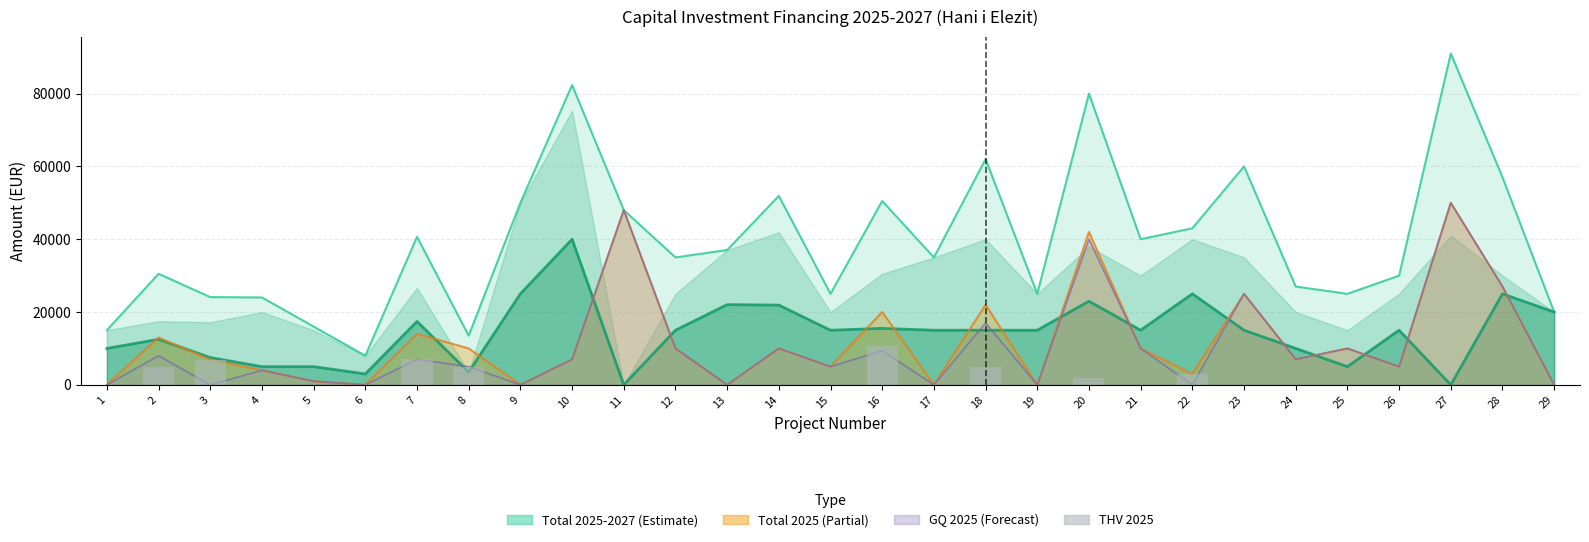

At which category does the chart reach its minimum across all series?

1